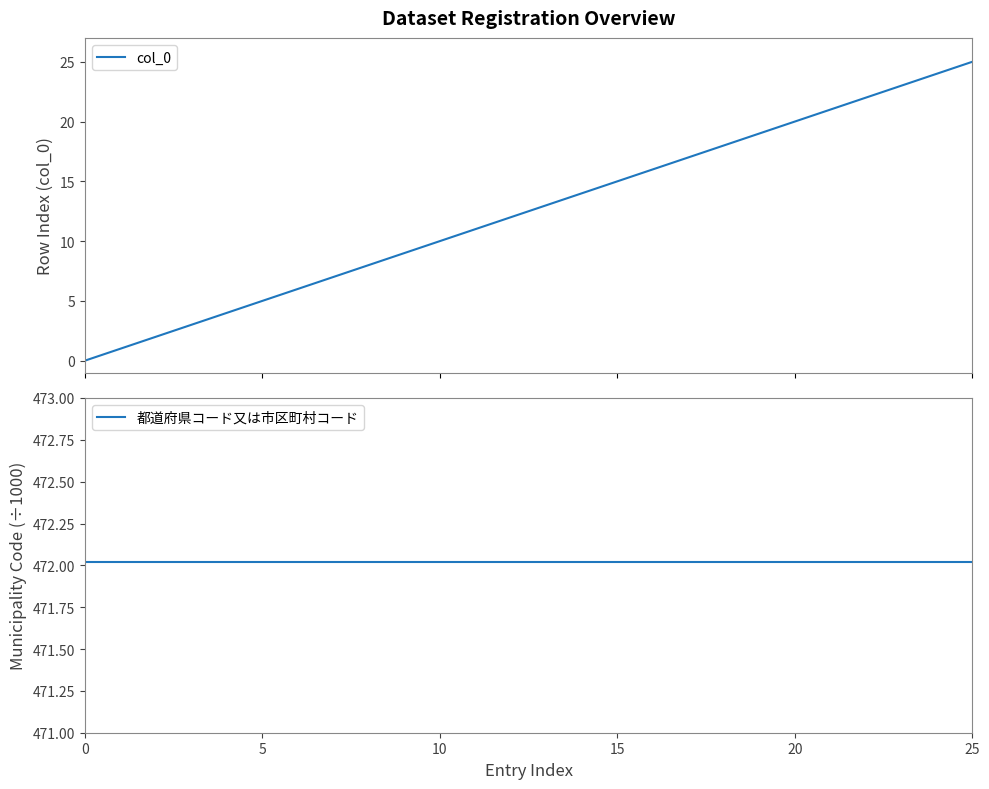

What are all the series names shown in the legend?

col_0, 都道府県コード又は市区町村コード